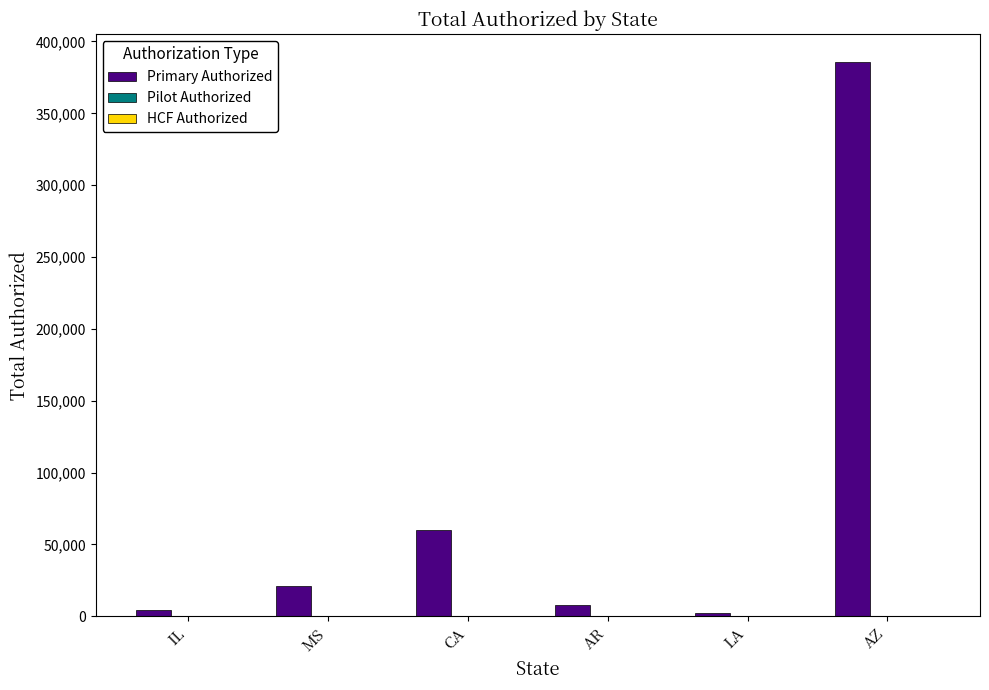

What is the label of the 3rd bar from the right?

AR